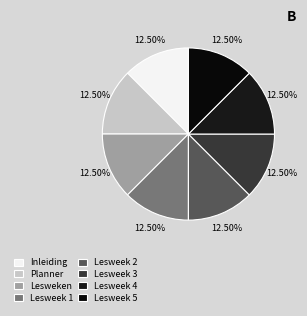

Count the number of slices in the pie.

8